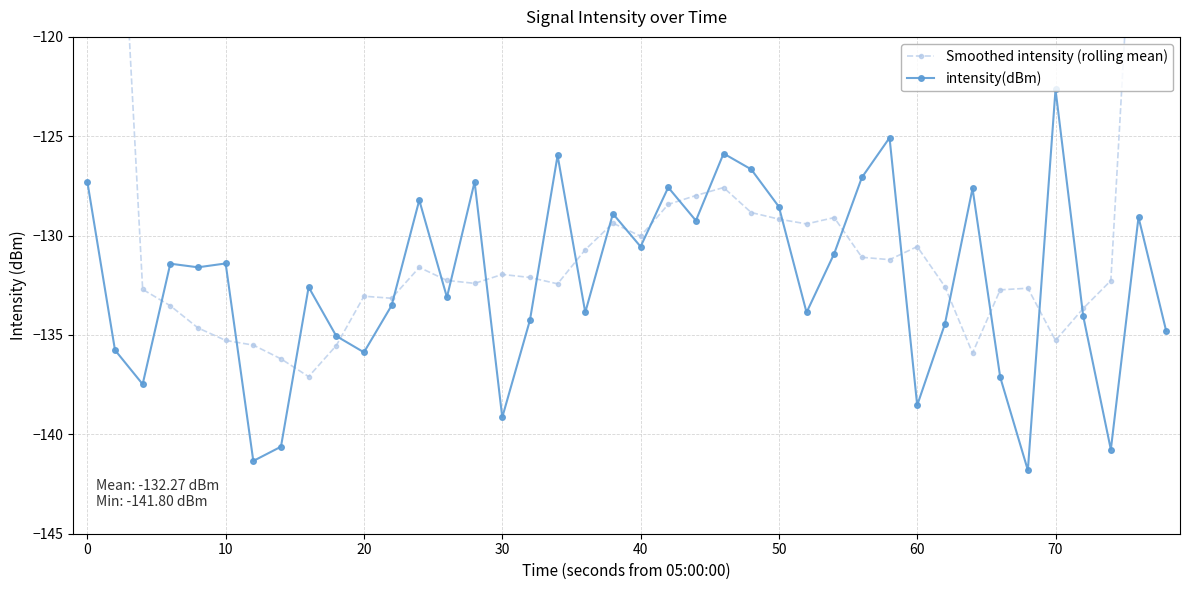

What is the lowest value of the intensity(dBm) series?

-141.8